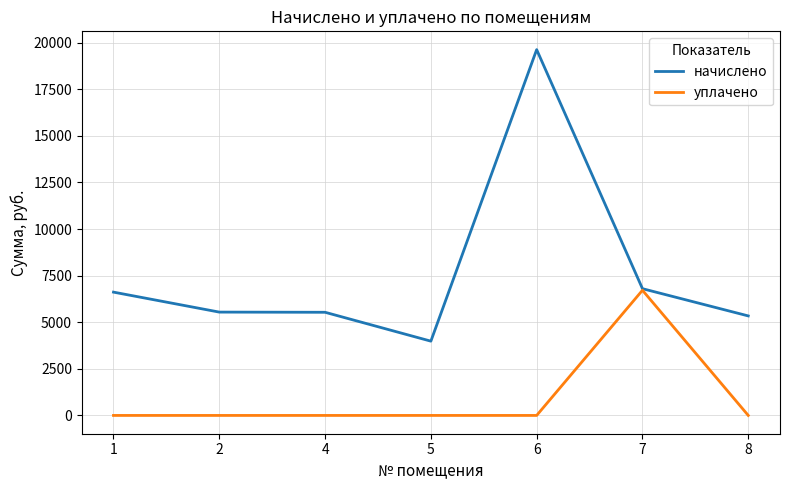

At how many categories does at least one series exceed 12944?

1